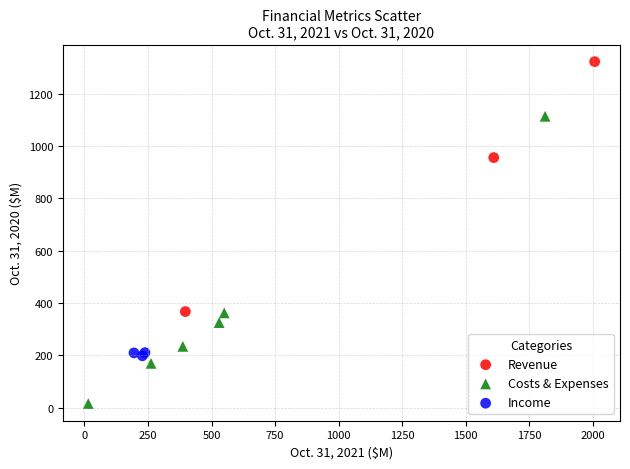

Which series reaches the maximum Y coordinate?

Revenue